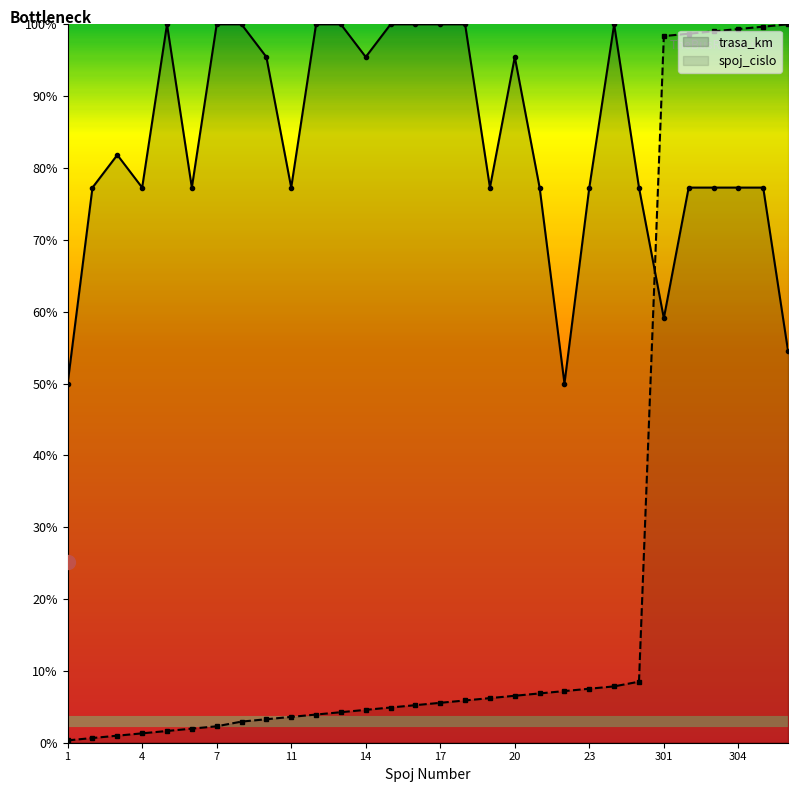

At which category does trasa_km reach its first local peak?

3